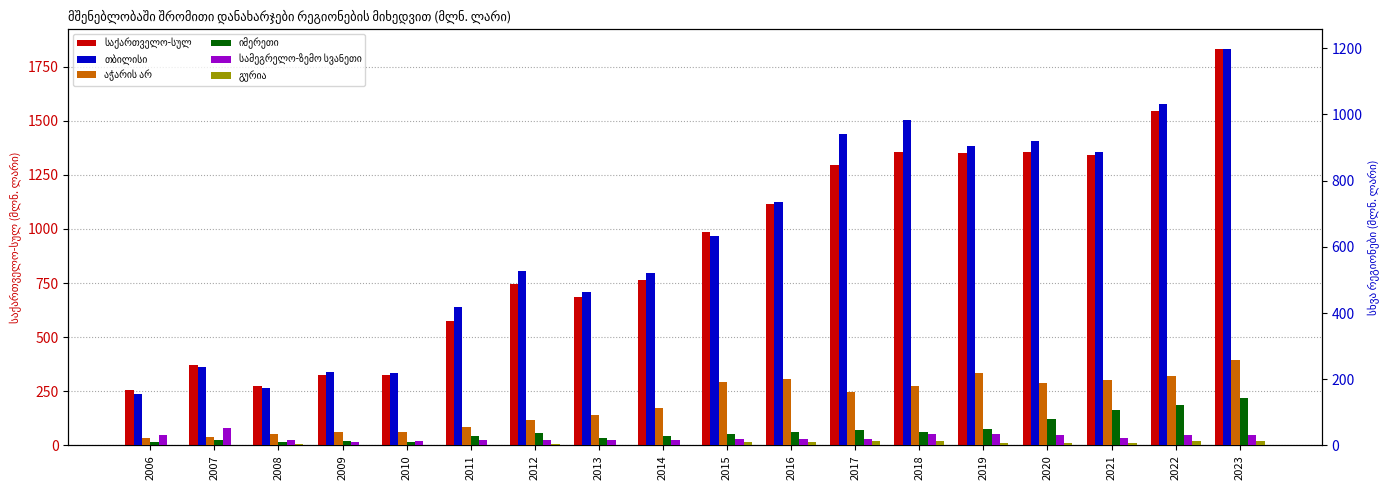

At which label is აჭარის არ closest to 139?

2017